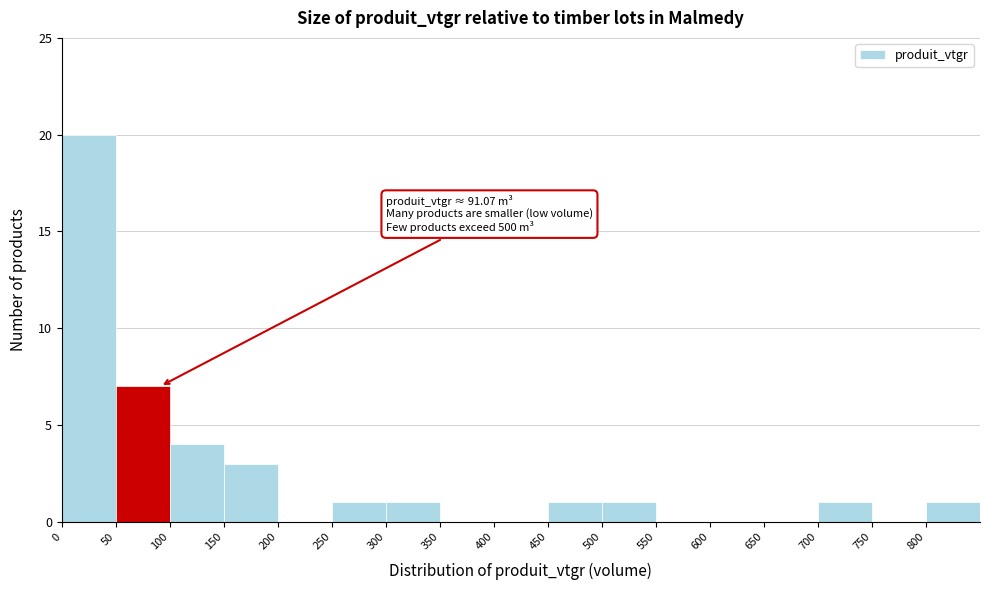

Over which range of the x-axis is the bar tallest?

0 to 50